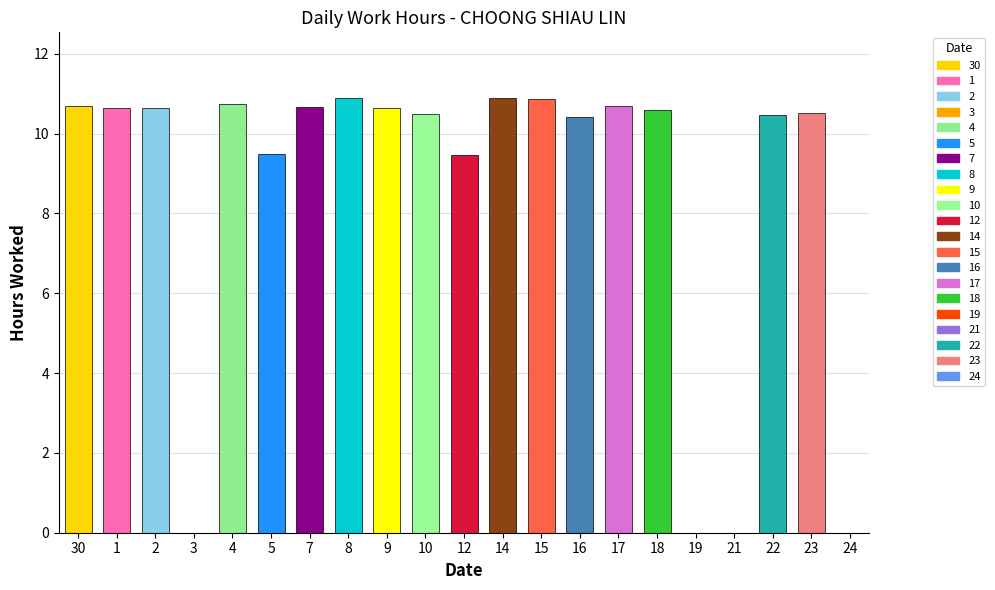

How many values exceed 10?

15